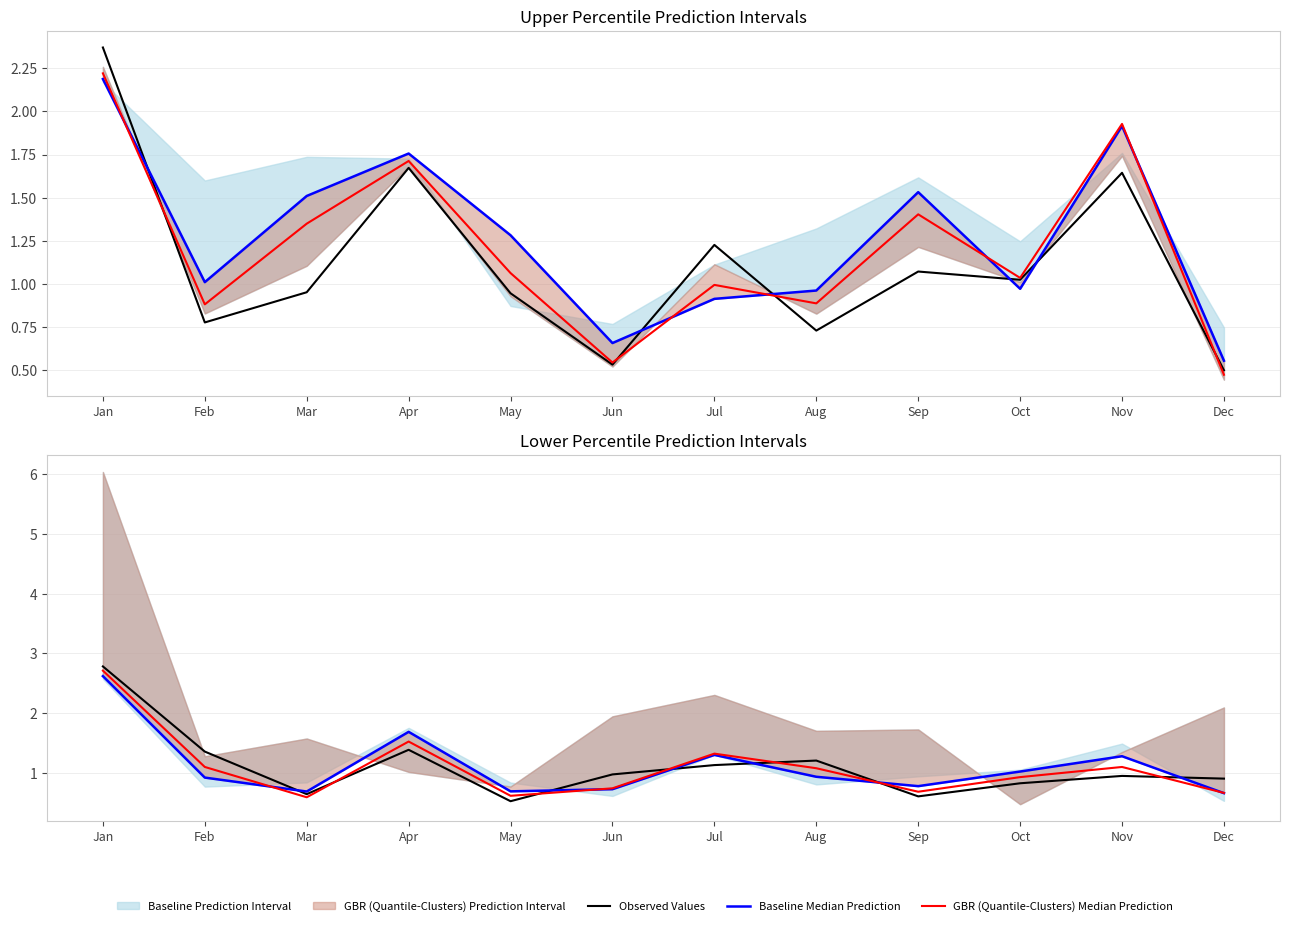

Between Apr and Aug, which series saw the biggest shift?

Baseline Median Prediction